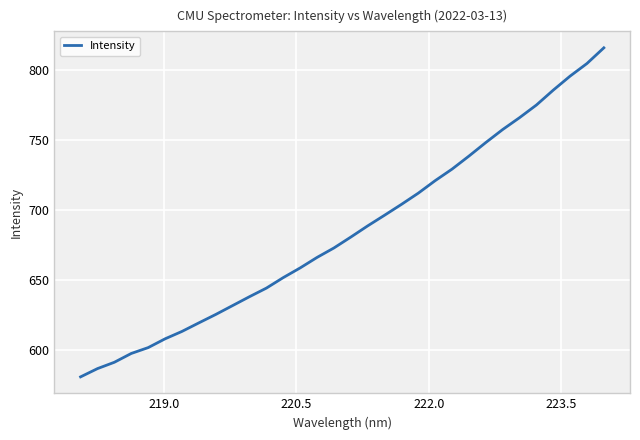

What is the difference between the maximum and minimum values?

235.4